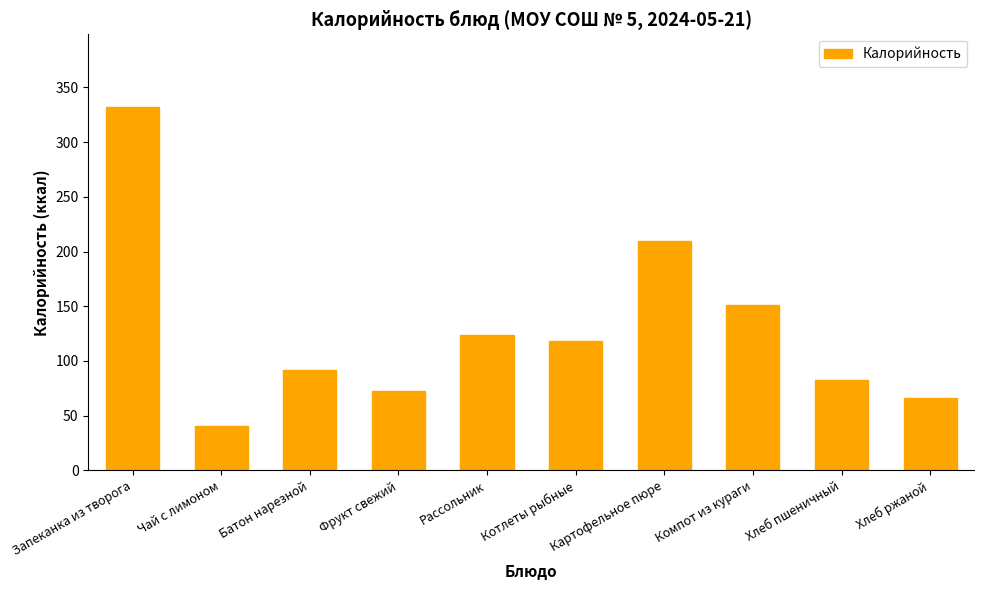

Which has a higher value, Хлеб пшеничный or Котлеты рыбные?

Котлеты рыбные